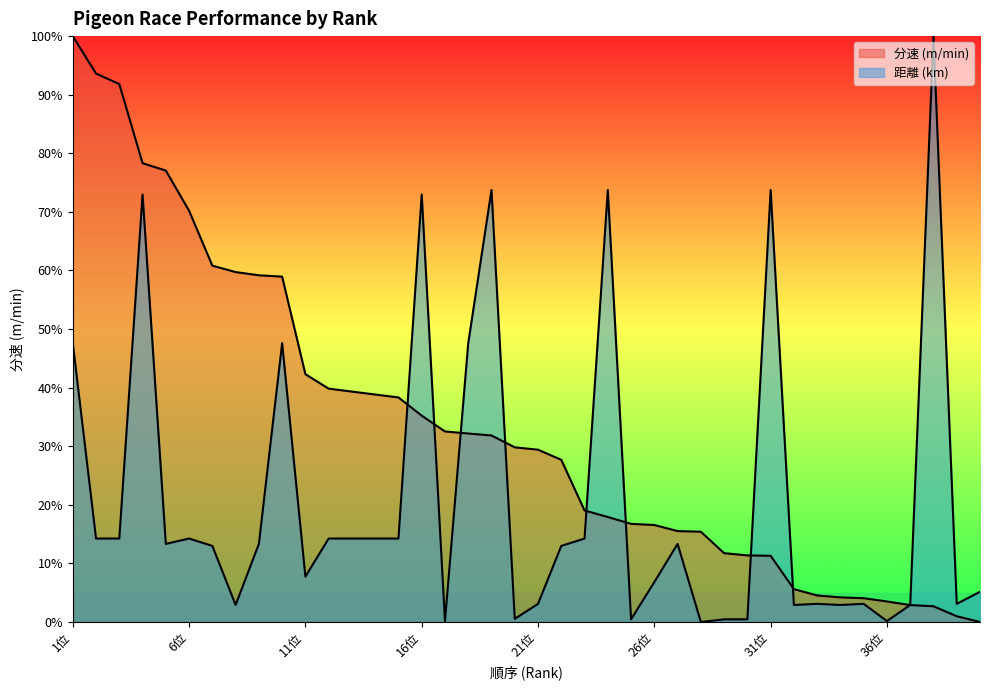

The value of 分速 at 15位 is 38.3. True or false?

True